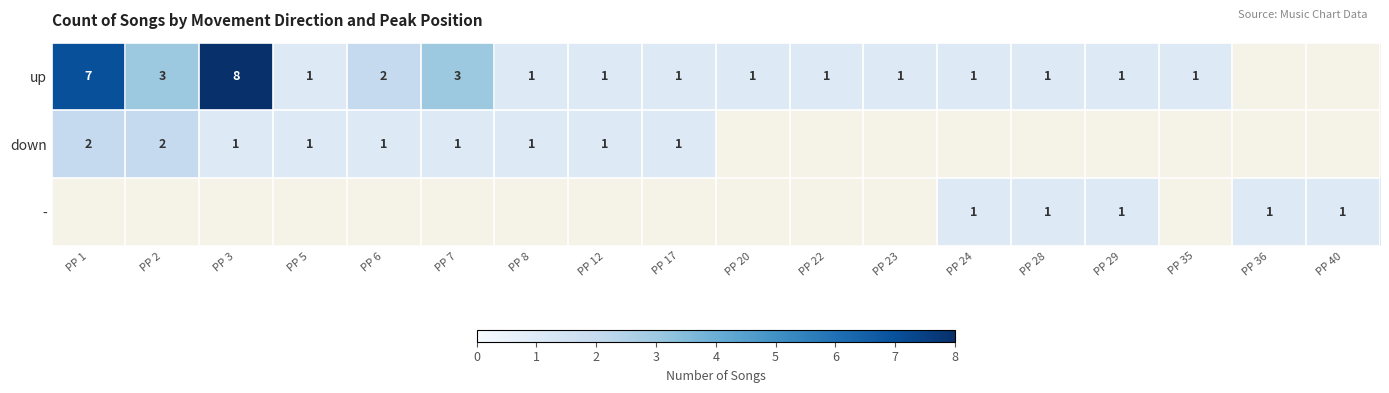

How many data points does each series have?

18